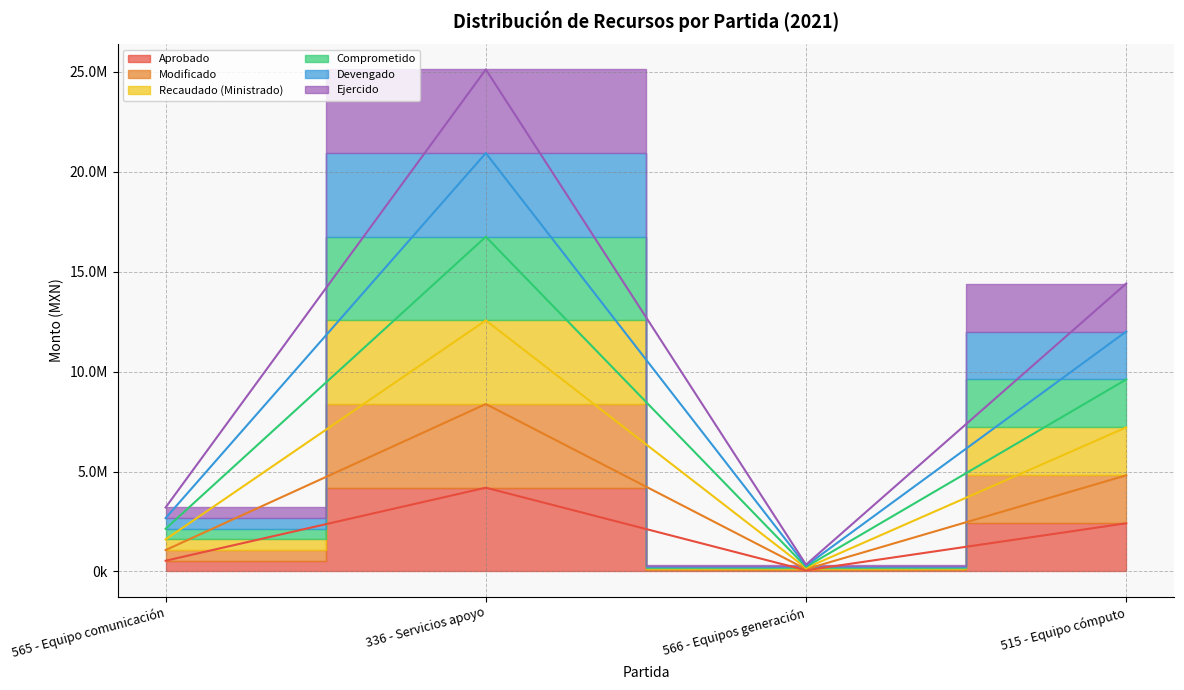

What is the maximum value shown in the chart?

25125426.1